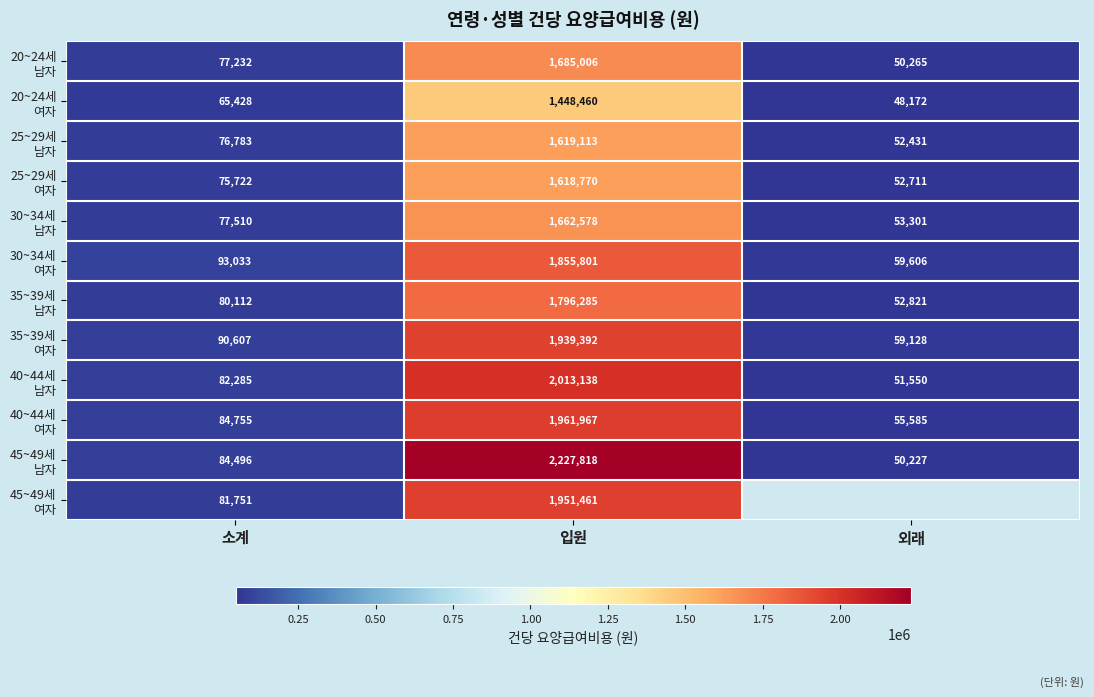

Which series changed the most between 소계 and 입원?

45~49세 남자